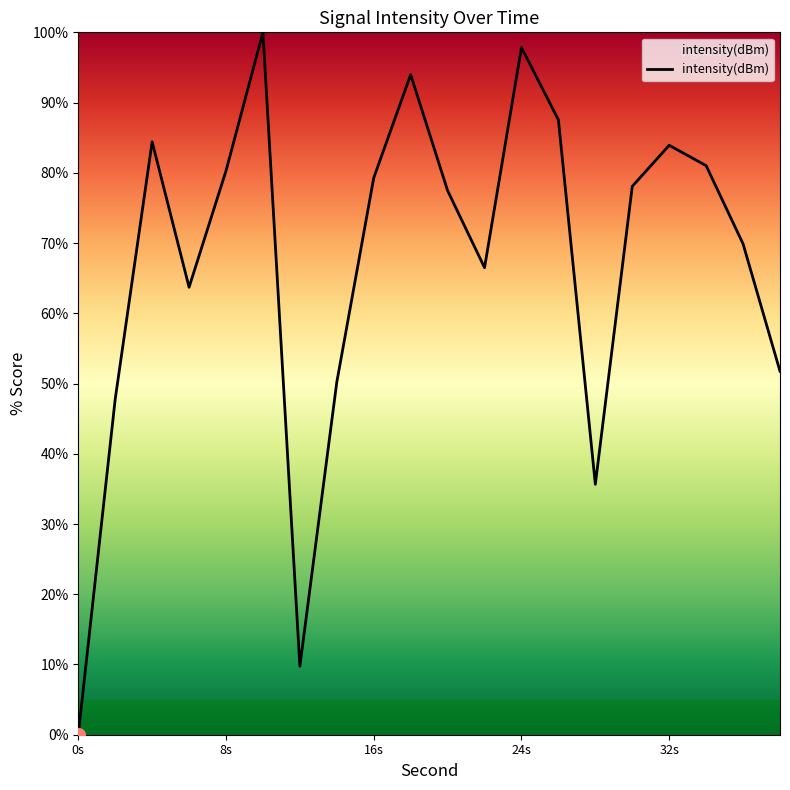

What is the maximum value shown in the chart?

100.0